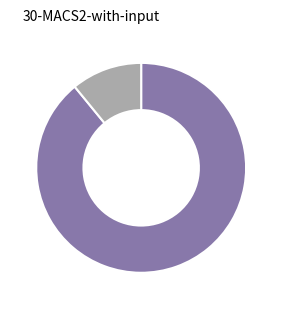

How many slices are in this pie chart?

2